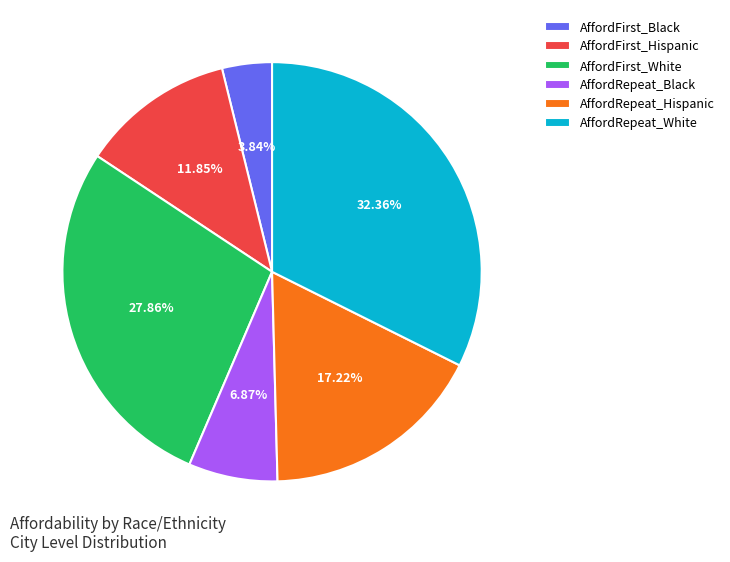

Is there a majority slice in this chart?

No